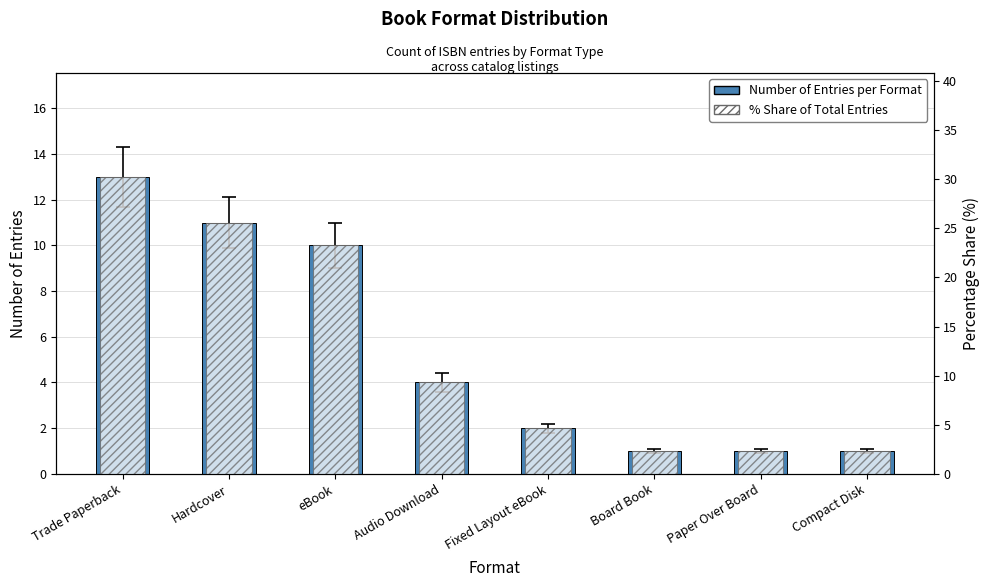

List the labels in order of Number of Entries per Format value, smallest first.

Board Book, Paper Over Board, Compact Disk, Fixed Layout eBook, Audio Download, eBook, Hardcover, Trade Paperback